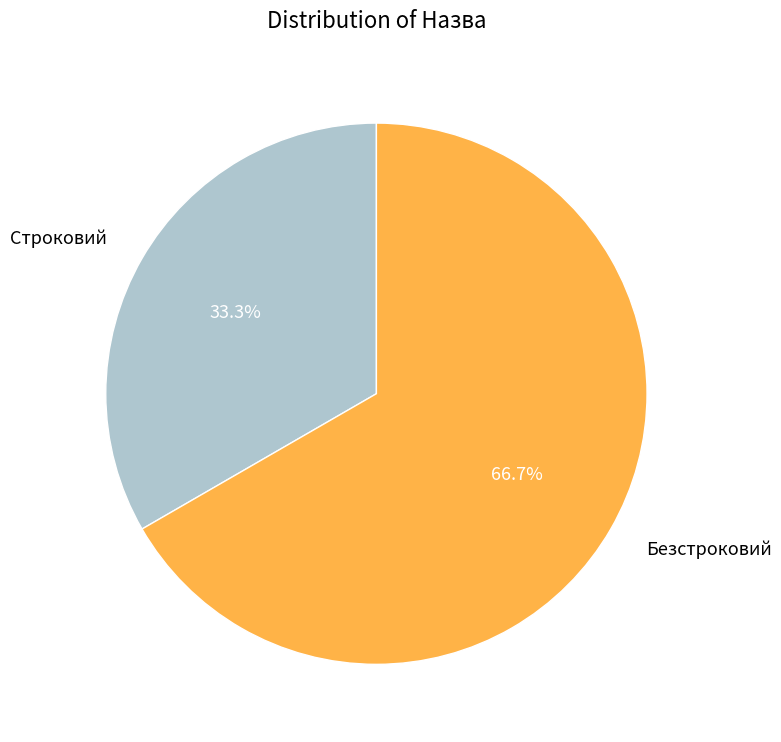

Between Строковий and Безстроковий, which is larger?

Безстроковий